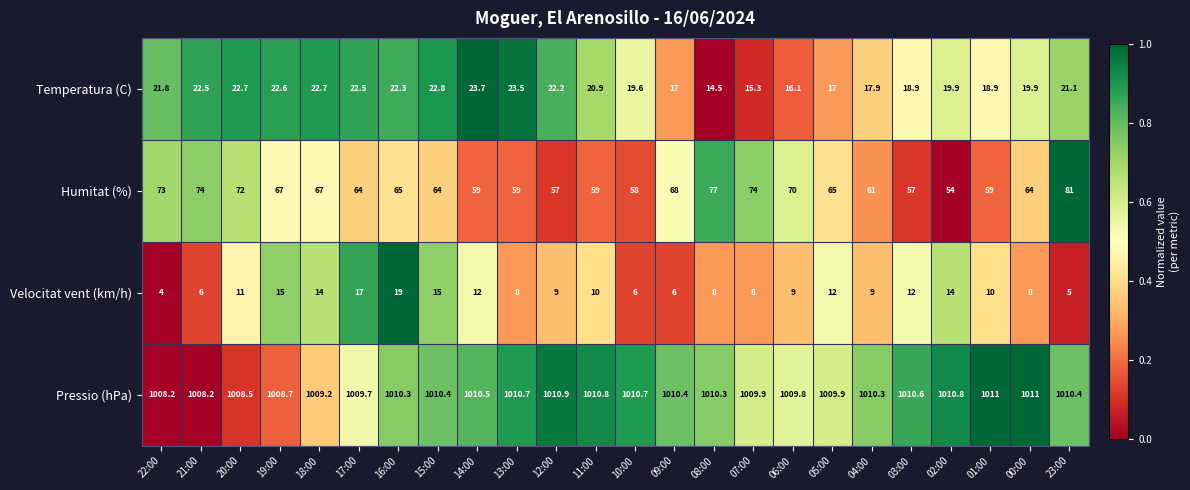

What is the sum of the Humitat (%) values at 10:00 and 16:00?

123.0